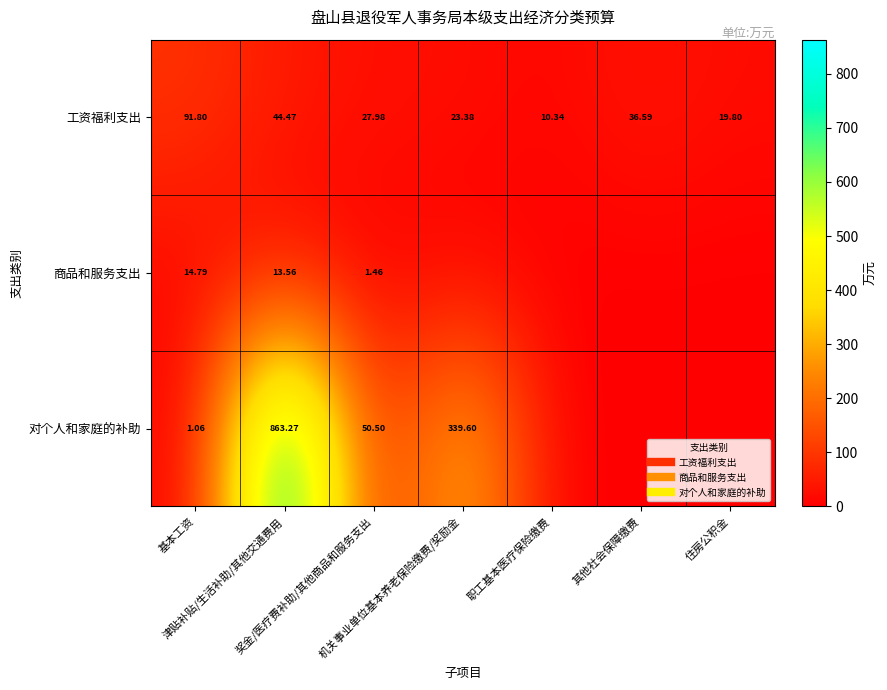

Which category has the highest value across all series?

津贴补贴/生活补助/其他交通费用